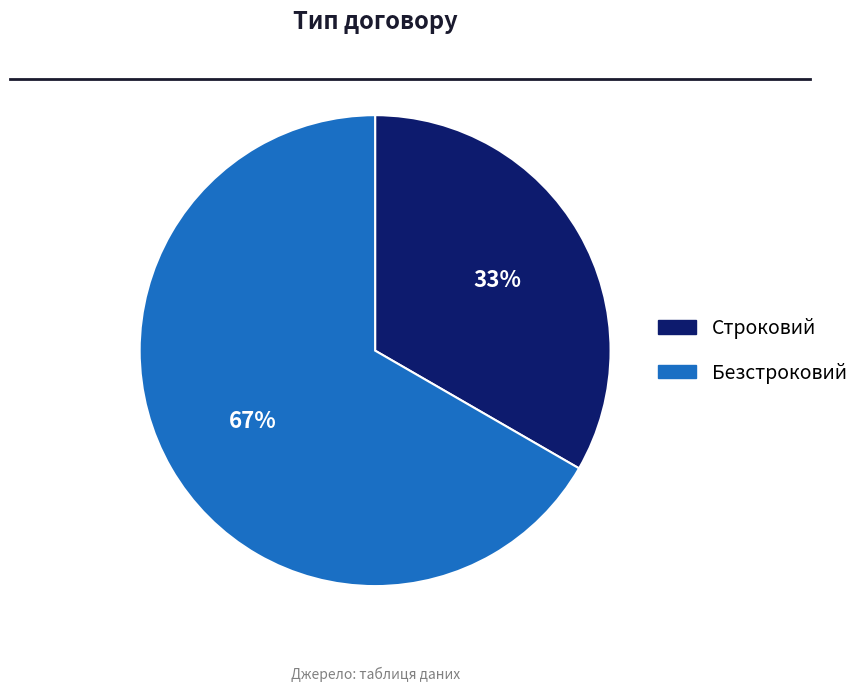

Between Безстроковий and Строковий, which is larger?

Безстроковий